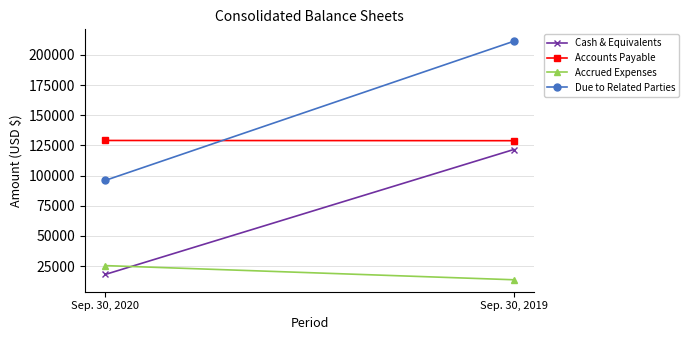

What is the difference between the Accounts Payable values at Sep. 30, 2020 and Sep. 30, 2019?

183